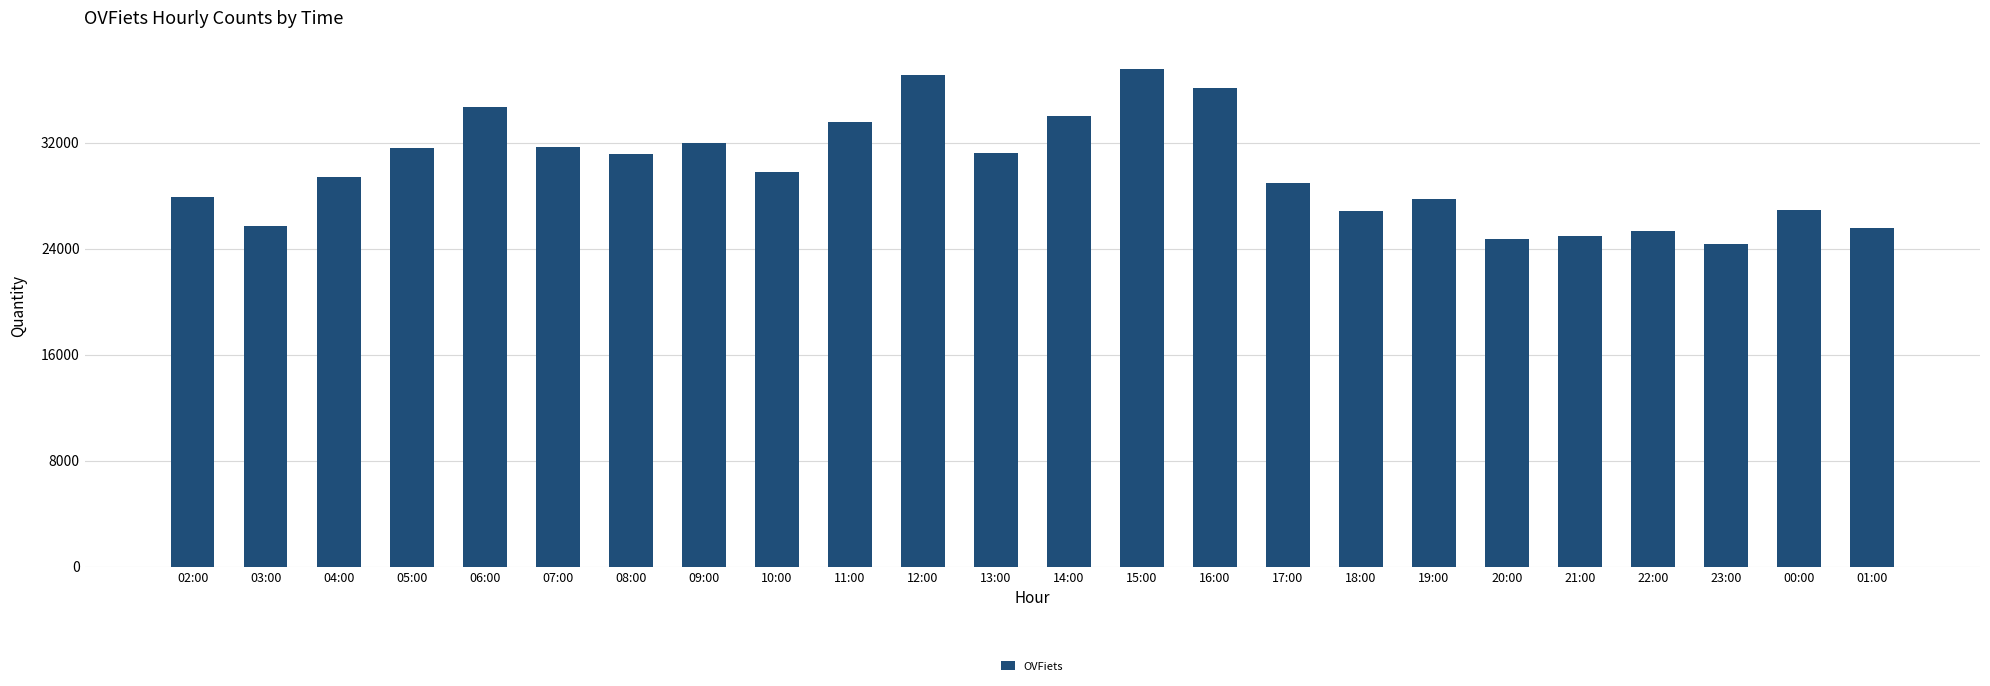

Which category has the lowest value across all series?

23:00